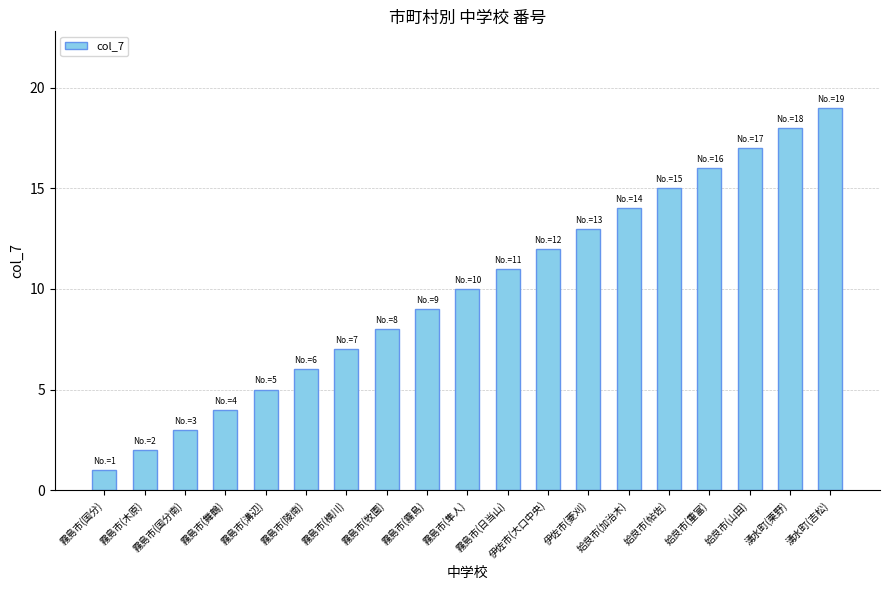

What is the sum of all values?

190